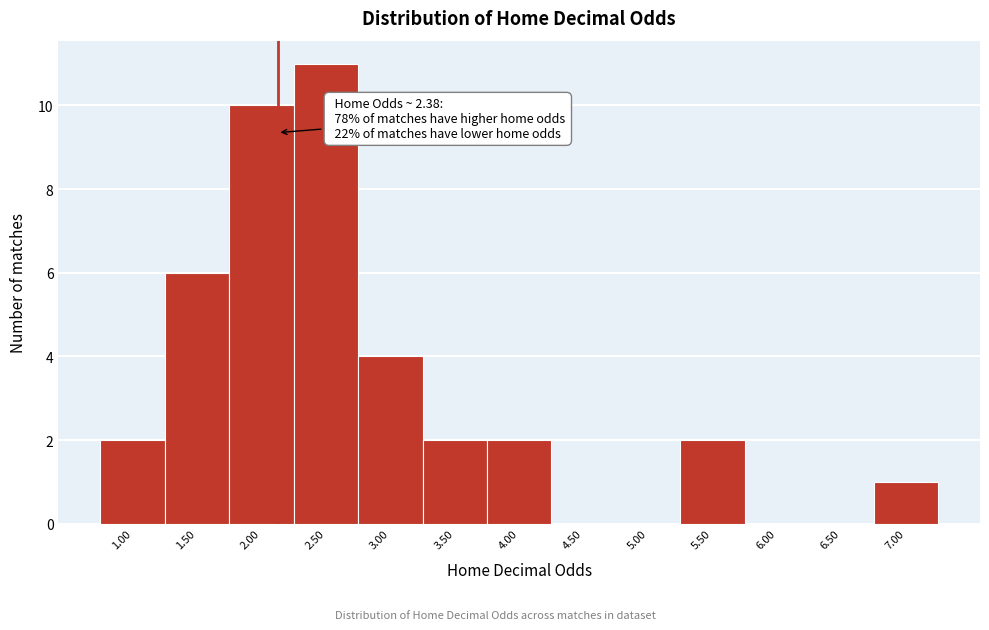

Reading left to right, transcribe all the data shown in this chart.

1.00=2	1.50=6	2.00=10	2.50=11	3.00=4	3.50=2	4.00=2	4.50=0	5.00=0	5.50=2	6.00=0	6.50=0	7.00=1